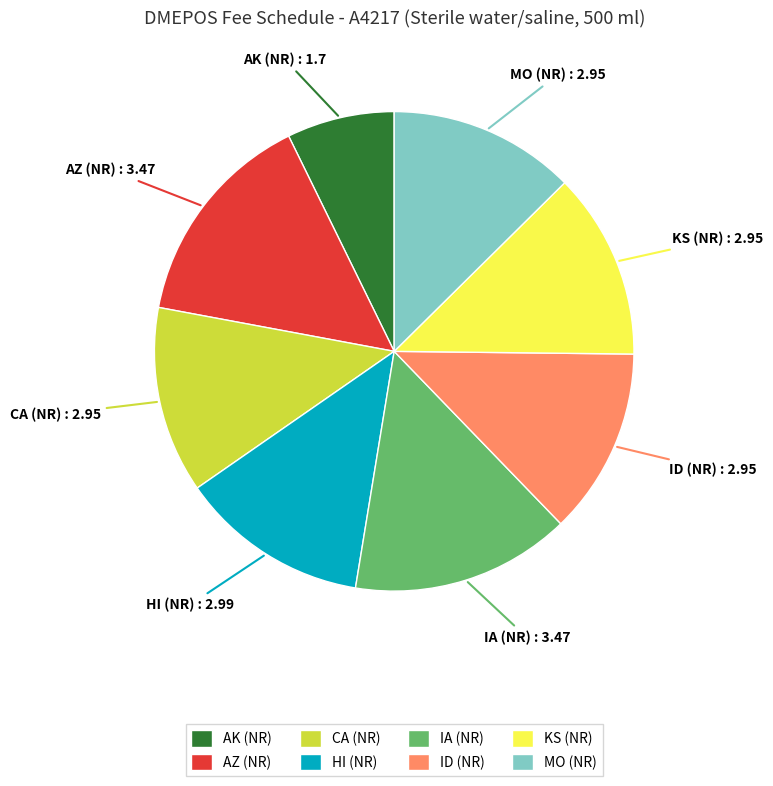

True or false: KS (NR) accounts for 13% of the total.

True